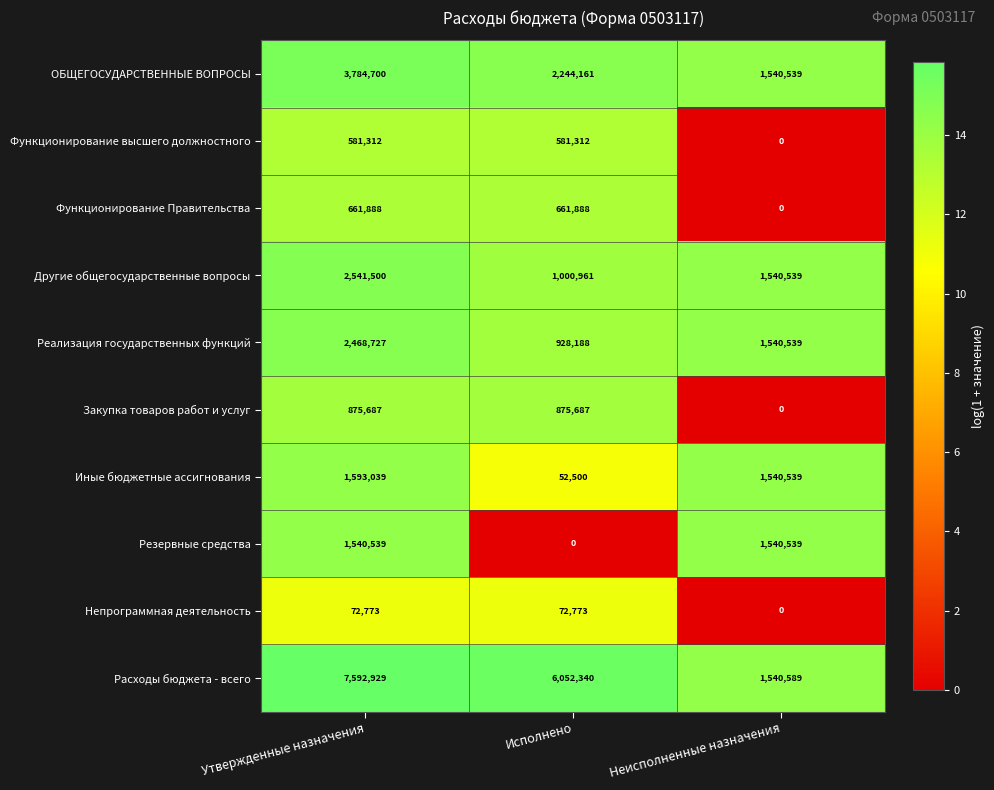

At which category is the sum across all series the highest?

Утвержденные назначения